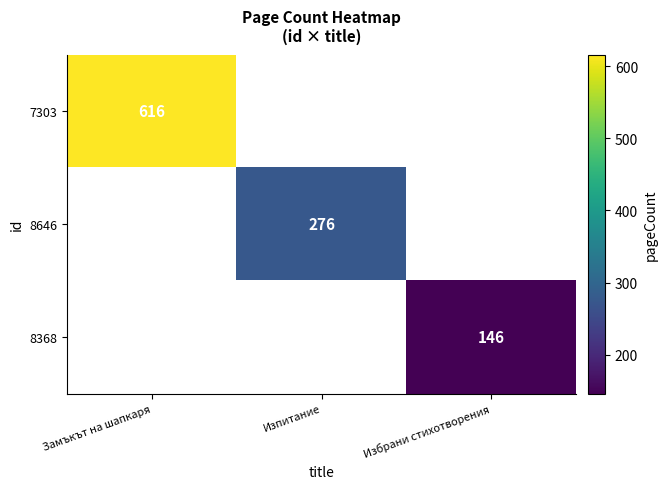

Which label corresponds to the largest value in the chart?

Замъкът на шапкаря